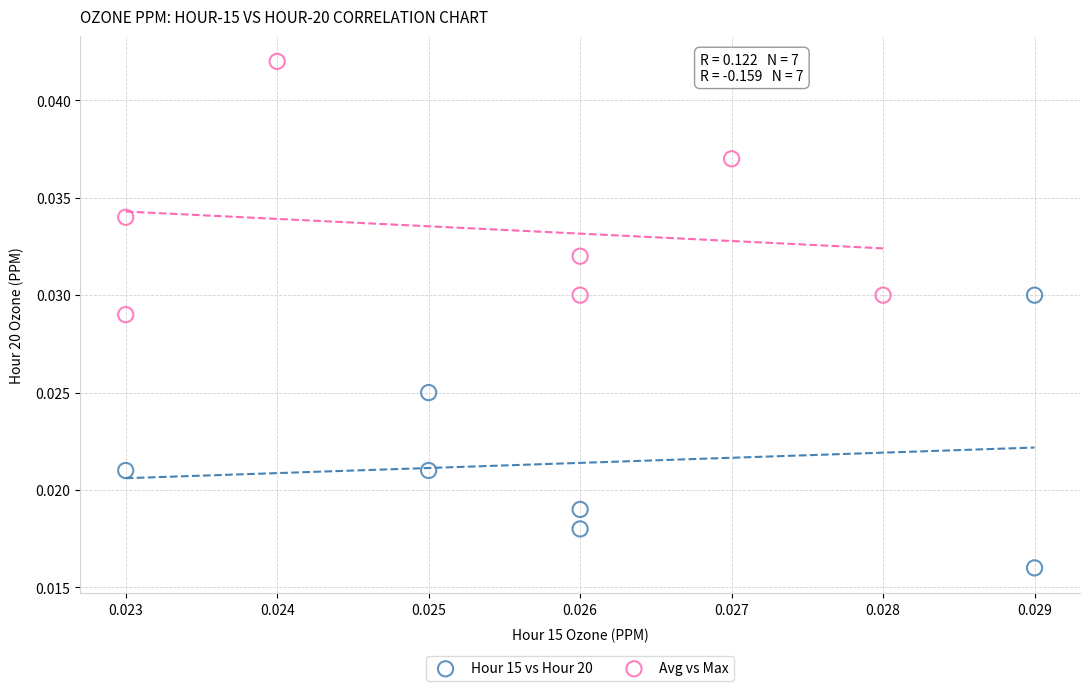

Which series contains the highest Y value?

Avg vs Max